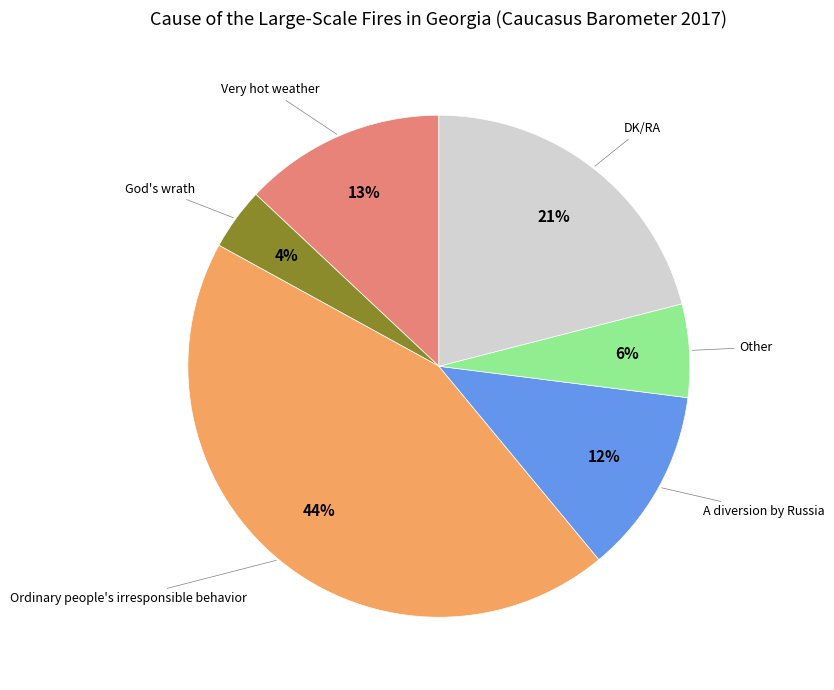

Combined, do Other and God's wrath account for over 50%?

No